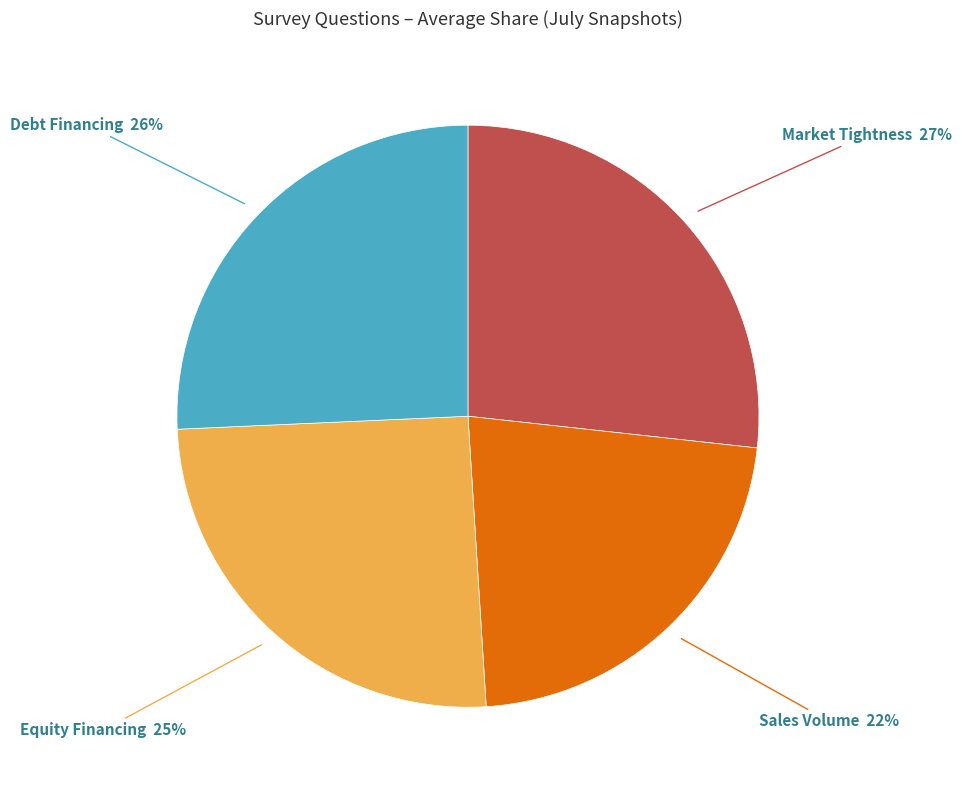

Is there a majority slice in this chart?

No